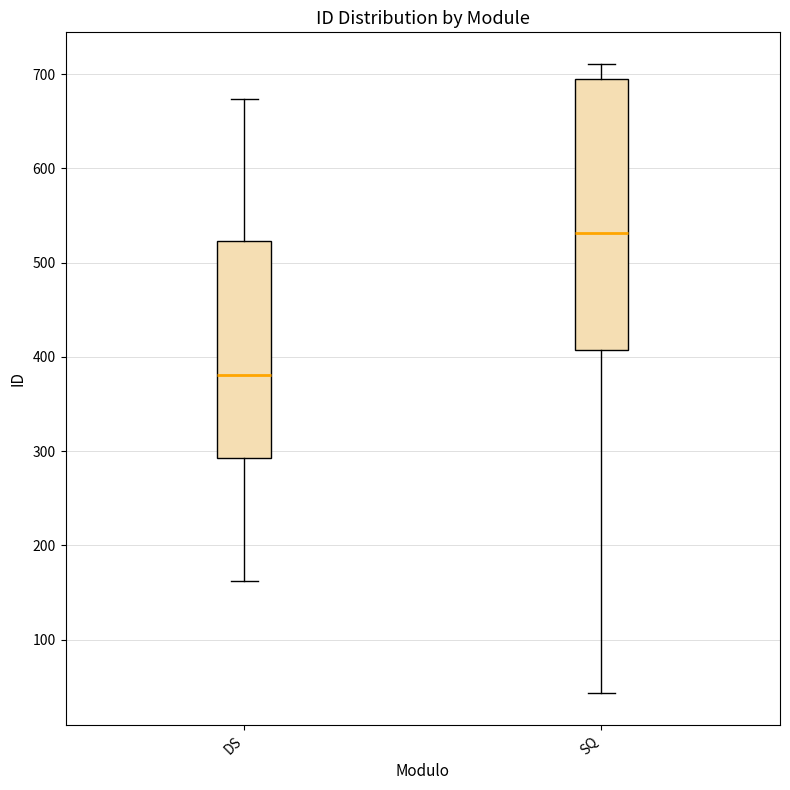

Reading left to right, transcribe this box plot: for each box, give where its median line is, the range the box spans, and where its two whiskers end, as read against the y-axis. The values are not printed on the chart, so give them approximately, as read against the axis.

DS: median 380, box 290 to 520, whiskers 160 to 670
SQ: median 530, box 410 to 700, whiskers 40 to 710